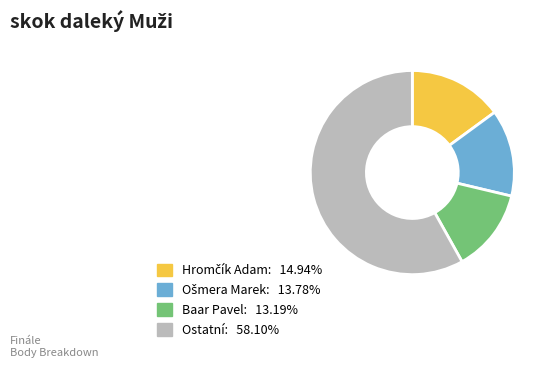

Is there any slice that represents more than half of the pie?

Yes